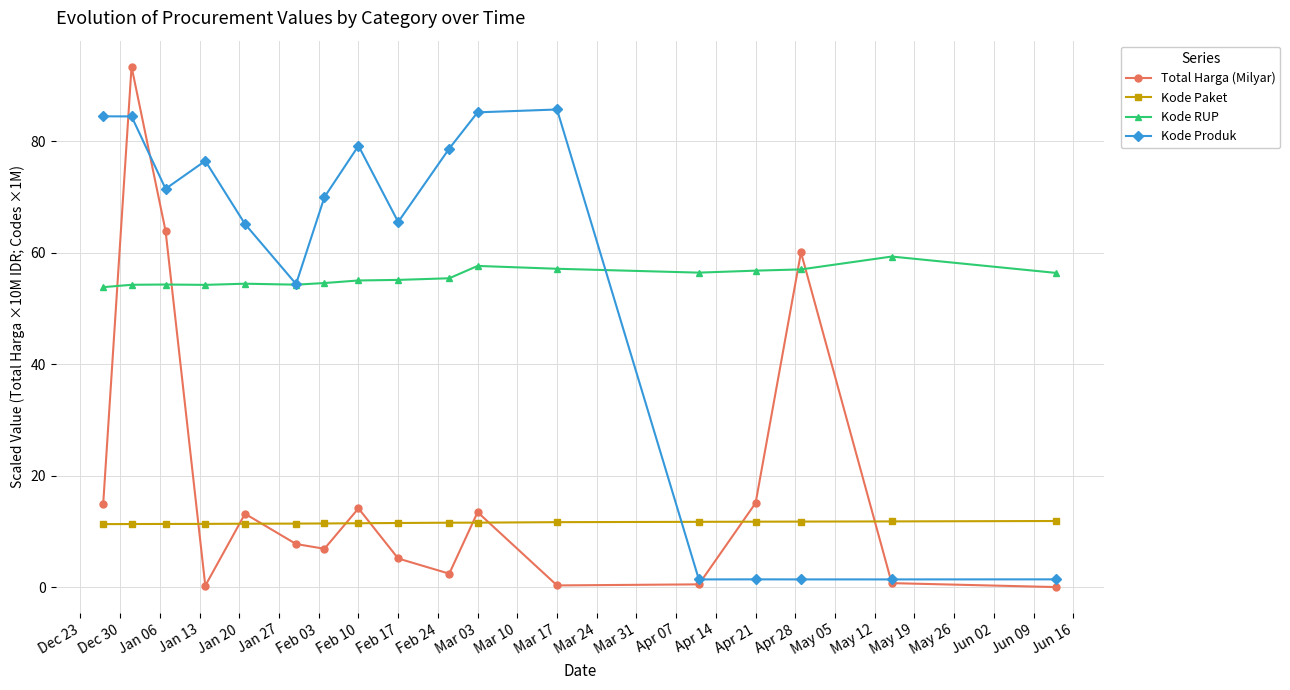

What is the highest value of the Total Harga (Milyar) series?

93.4